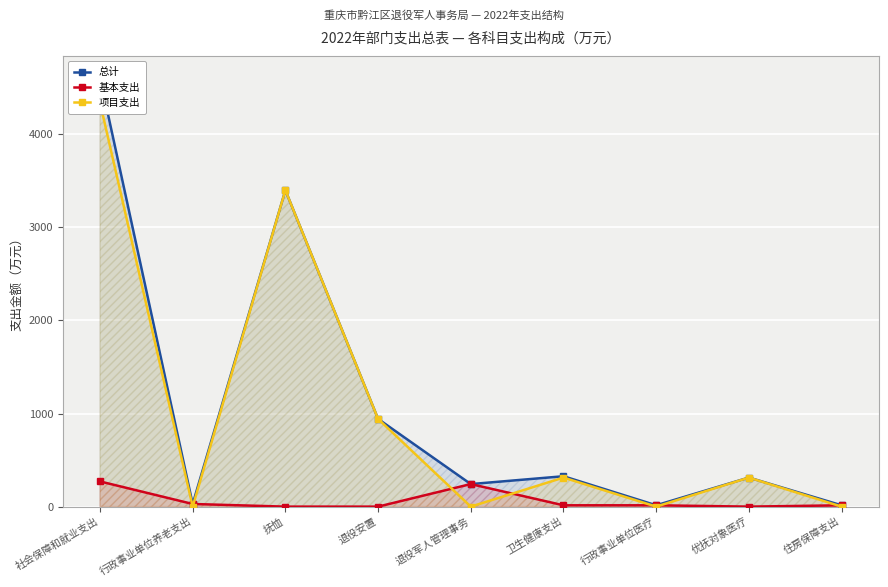

What is the value of the 总计 point at the 4th from the left?

942.0